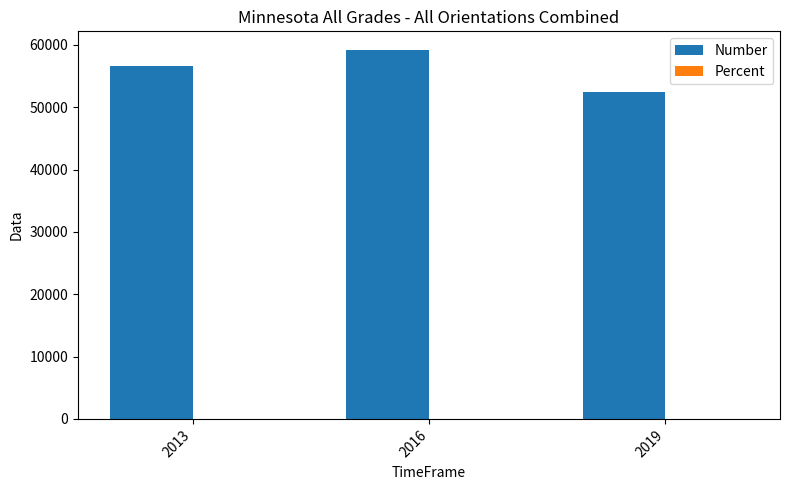

The Number series shows 24989.8 at 2019. True or false?

False